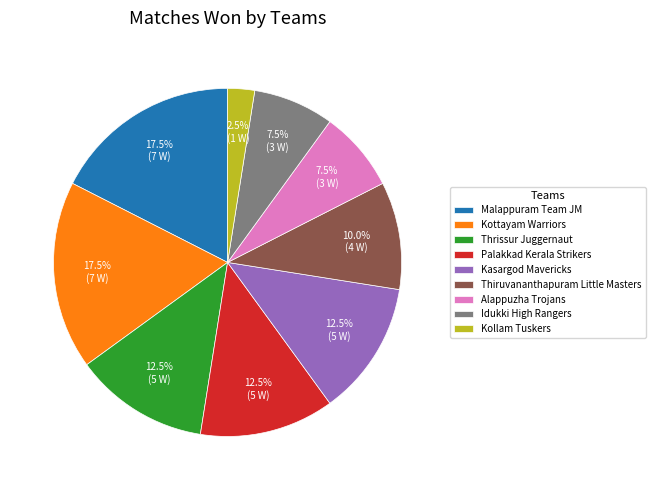

Does any single category account for the majority?

No